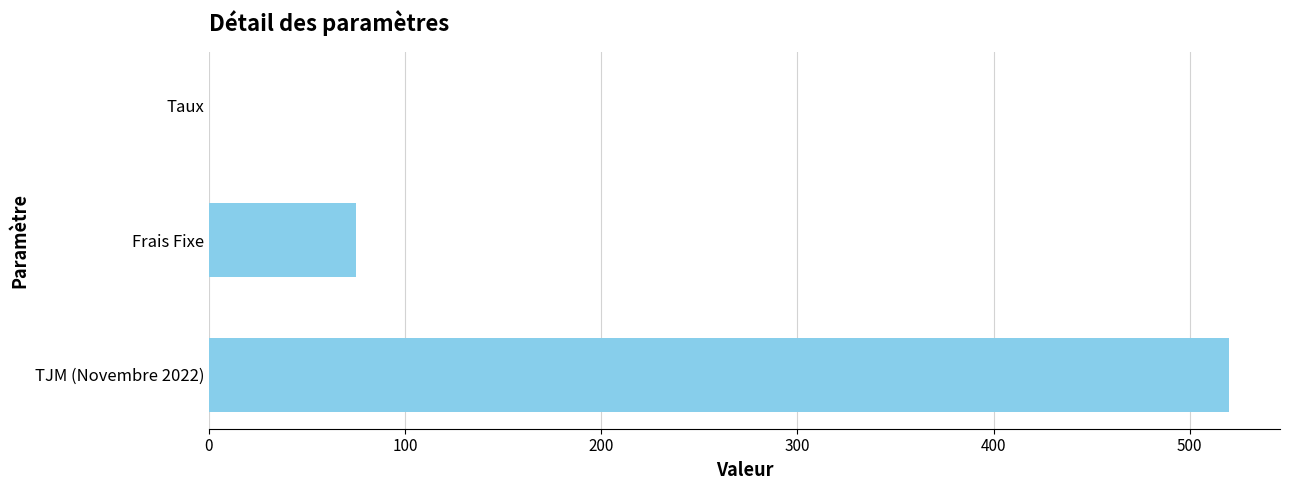

Approximately how many times larger is the value at TJM (Novembre 2022) compared to Frais Fixe?

6.9